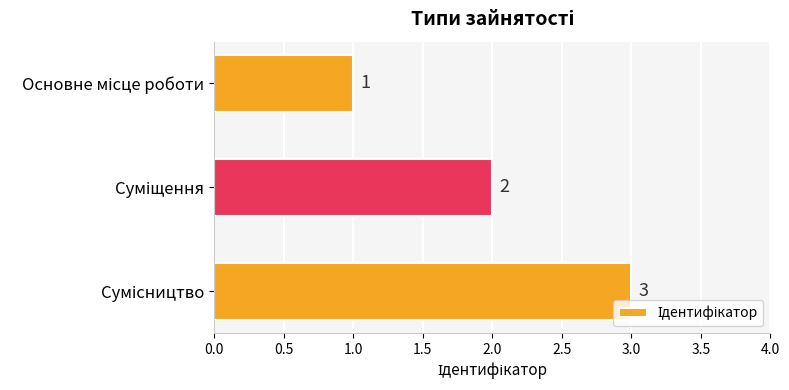

What is the greatest value displayed?

3